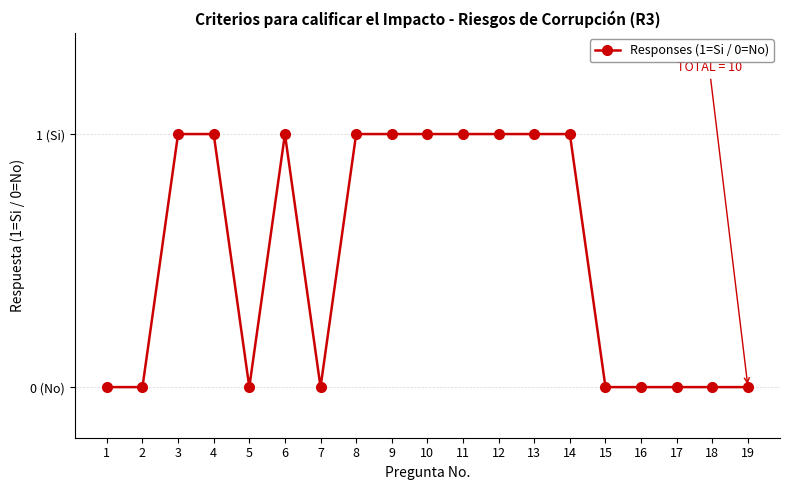

Rank the categories by value from highest to lowest.

3, 4, 6, 8, 9, 10, 11, 12, 13, 14, 1, 2, 5, 7, 15, 16, 17, 18, 19